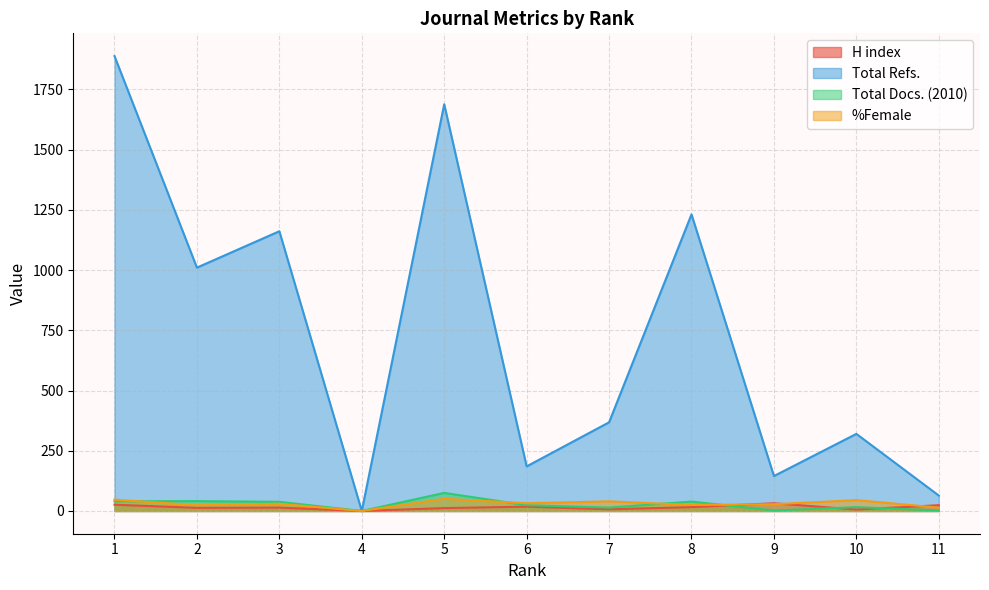

What is the total value across all series at 5?

1826